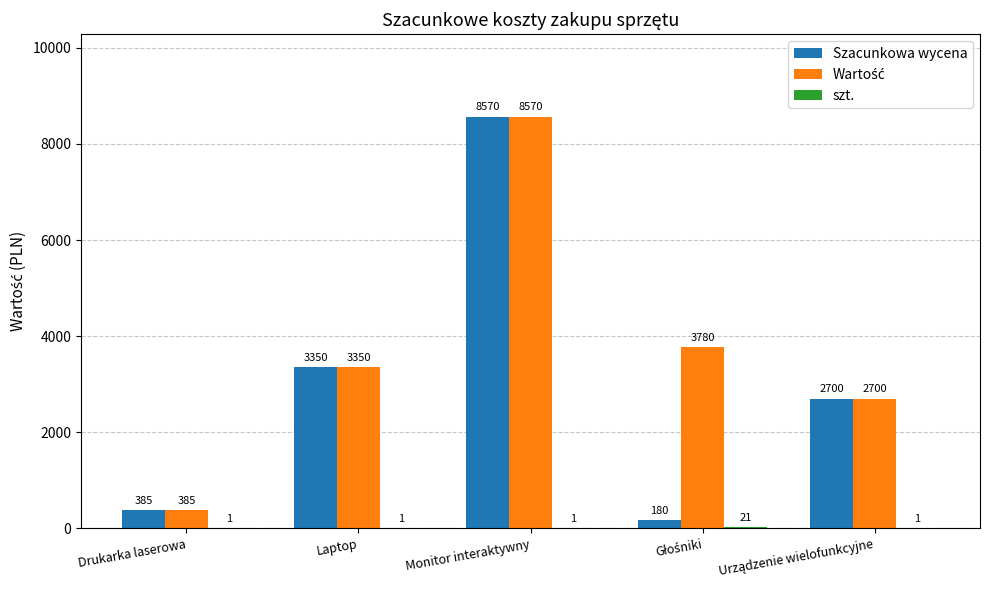

Which label corresponds to the largest value in the chart?

Monitor interaktywny